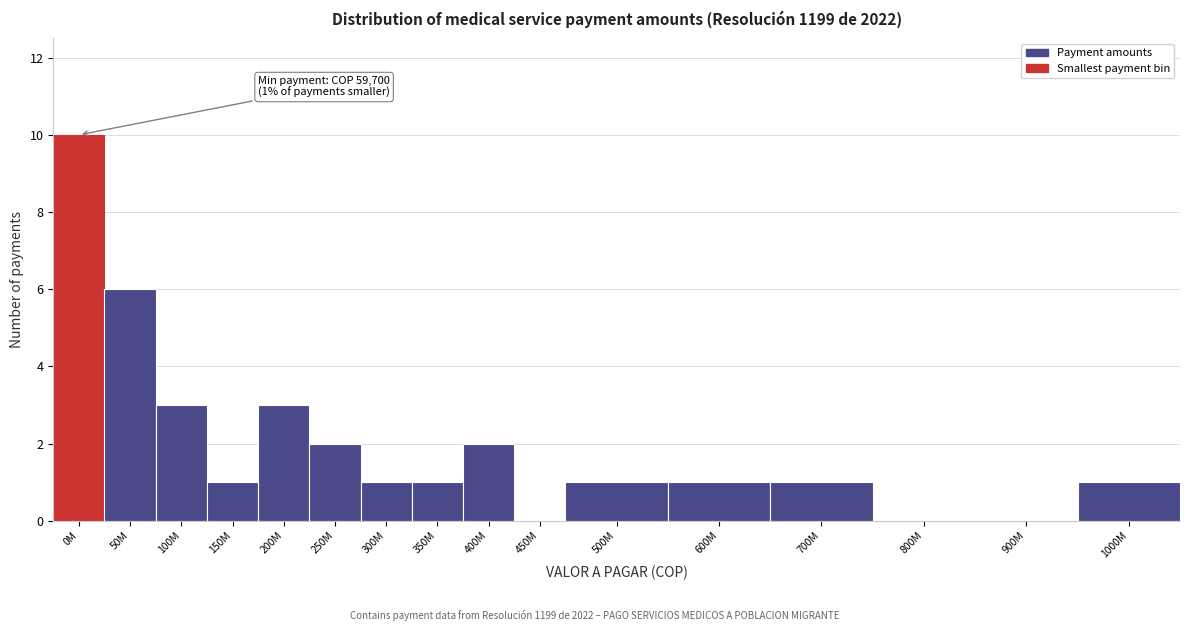

Reading right to left, what are all the values shown in this chart?

1000M=1	900M=0	800M=0	700M=1	600M=1	500M=1	450M=0	400M=2	350M=1	300M=1	250M=2	200M=3	150M=1	100M=3	50M=6	0M=10